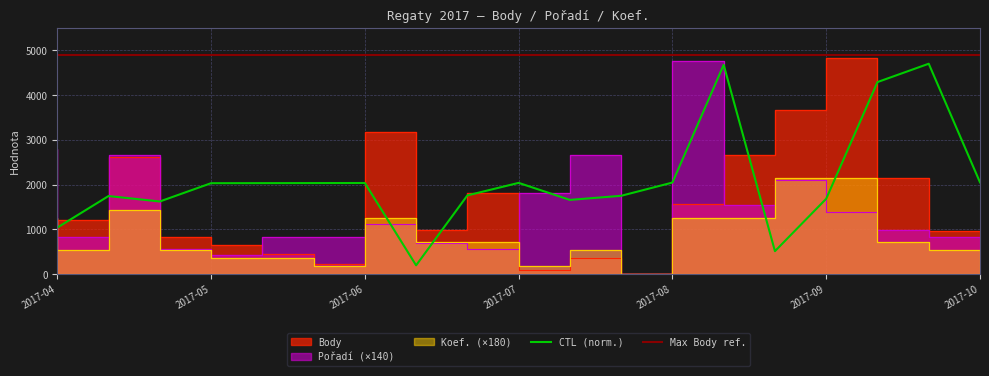

What is the difference between the maximum and second lowest values in the Koef. series?

1980.0